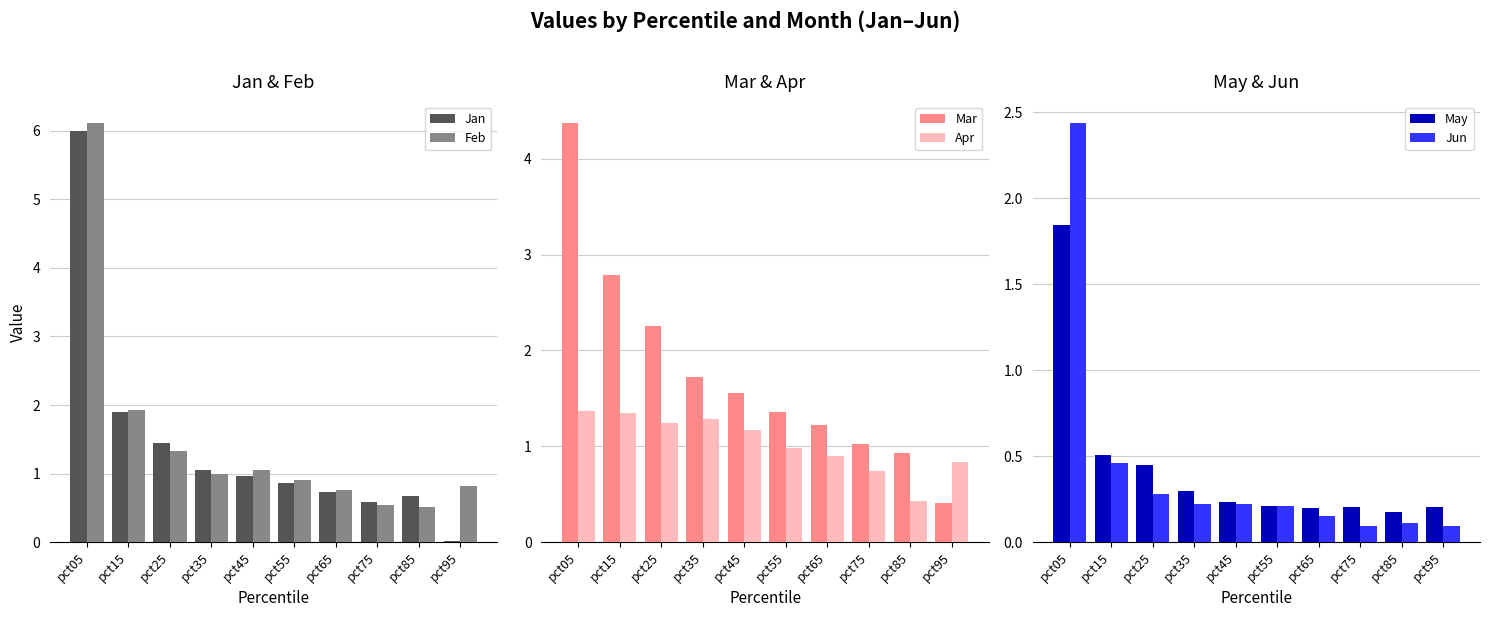

Rank the series by their maximum value, from highest to lowest.

Feb, Jan, Mar, Jun, May, Apr